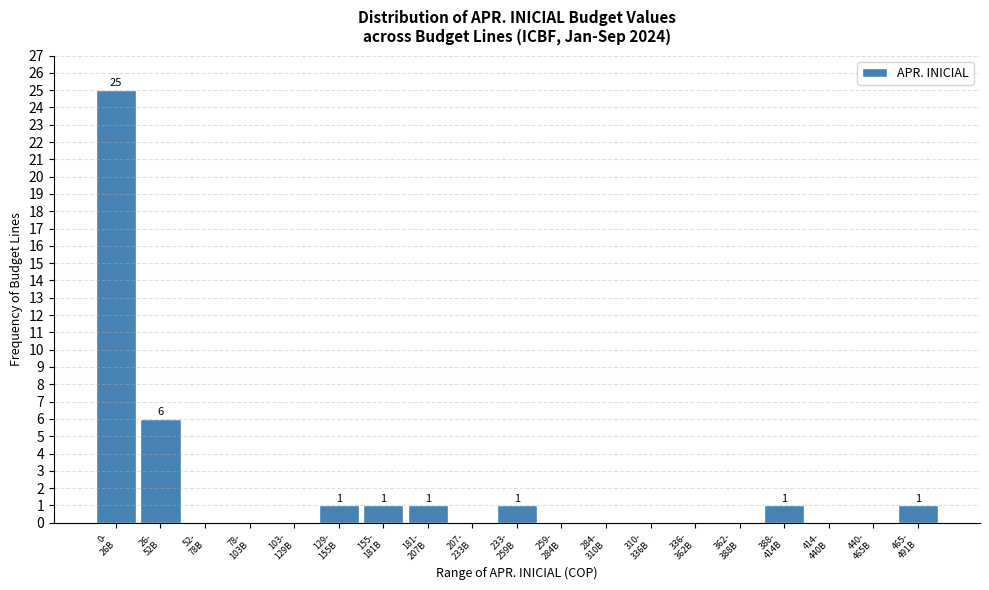

What is the maximum value shown in the chart?

25